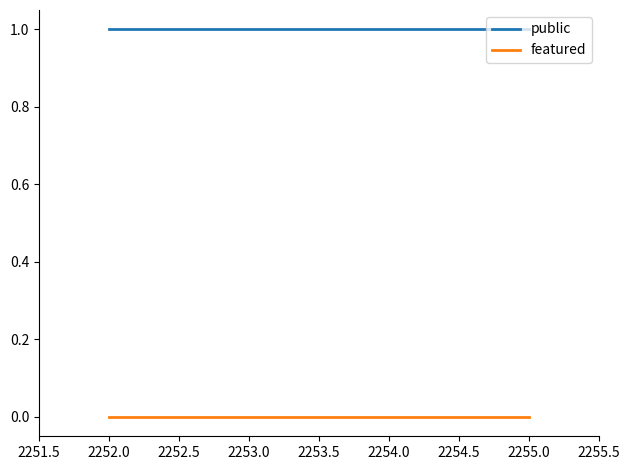

Count the number of categories in the chart.

3